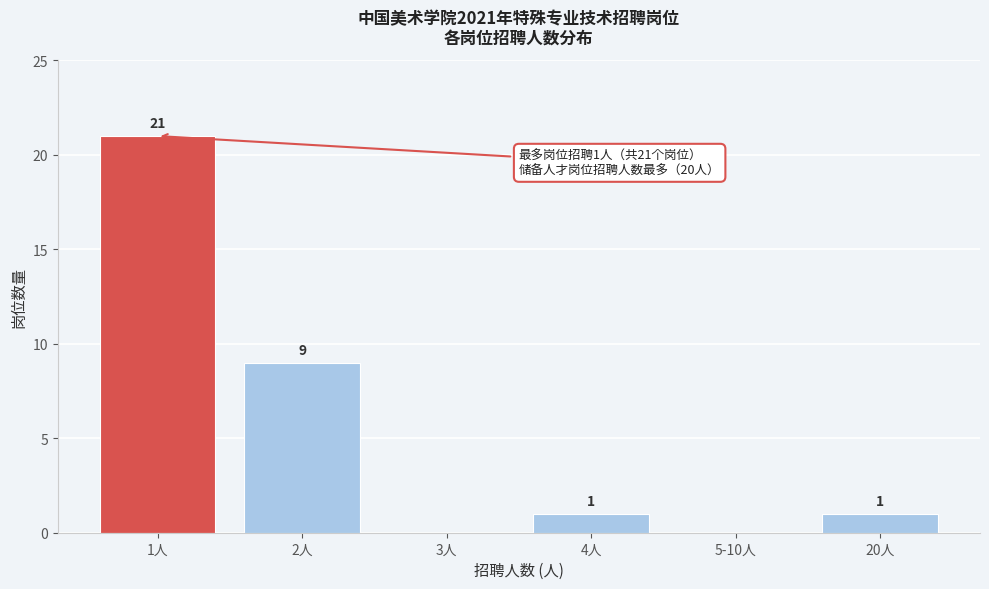

Reading left to right, extract all data points from this chart.

1人=21	2人=9	3人=0	4人=1	5-10人=0	20人=1